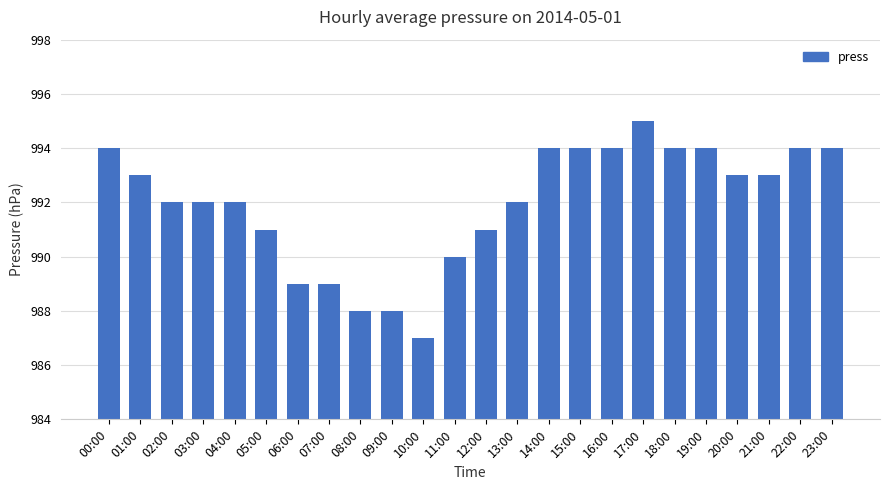

What is the approximate value at 11:00?

990